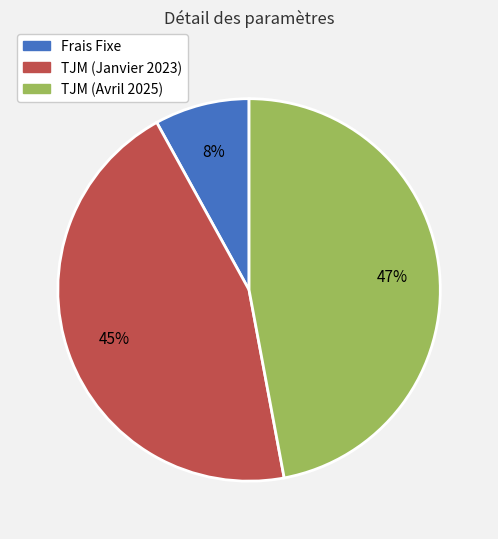

To the nearest percent, what is the average slice percentage?

33%